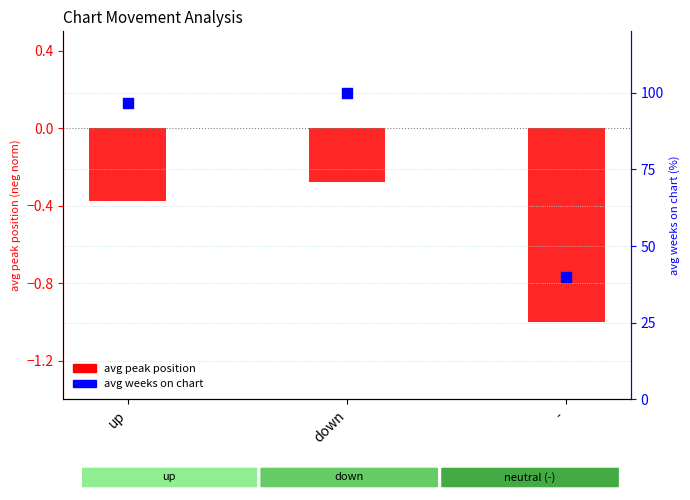

At how many categories does at least one series exceed 81?

2